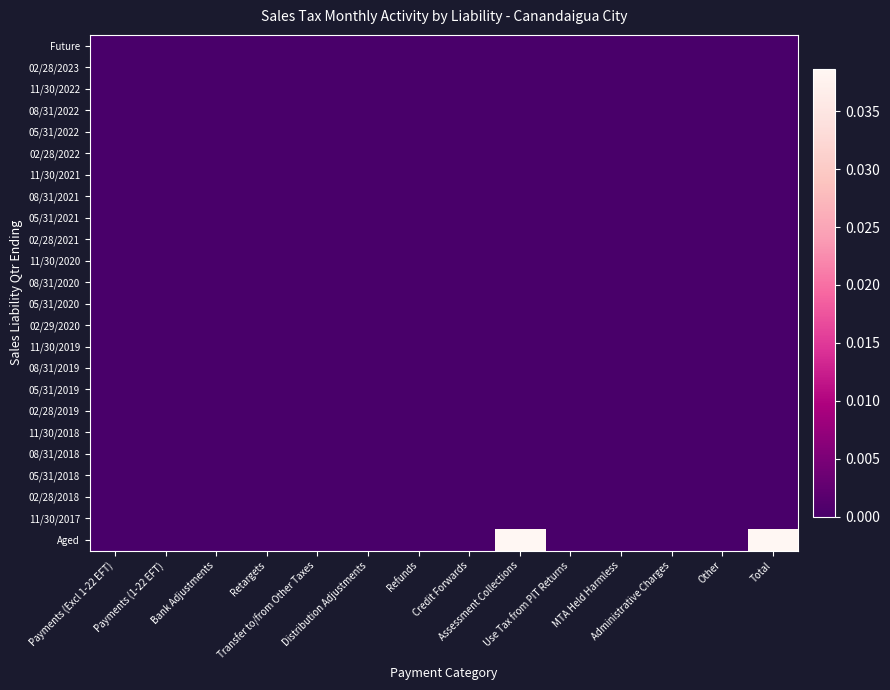

At how many categories does at least one series exceed 0?

2